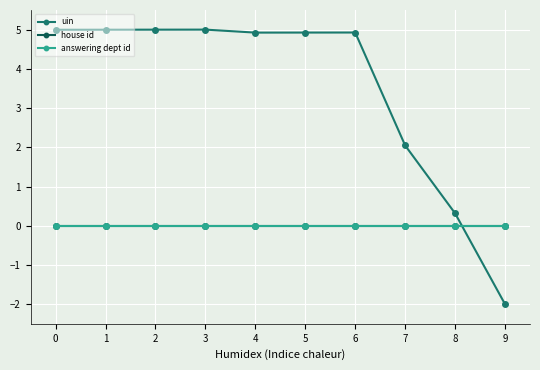

Is the value of answering dept id at 5 greater than the value of uin at 6?

No